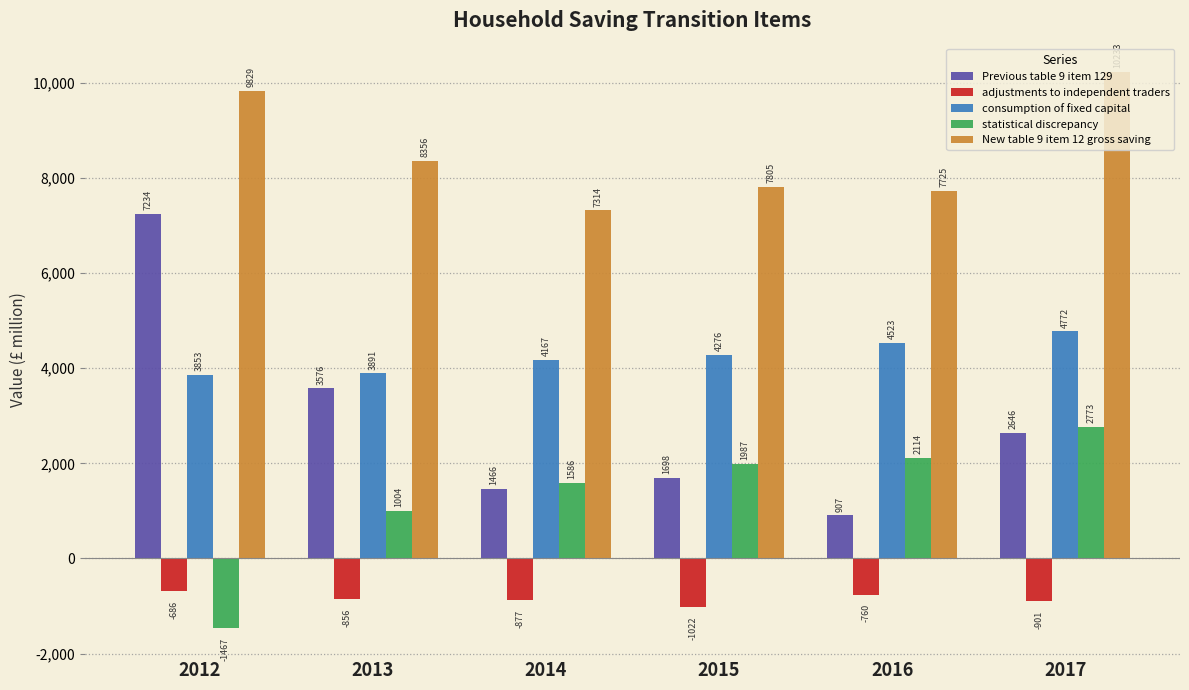

Read the Previous table 9 item 129 value at 2017, to the nearest 100.

2600